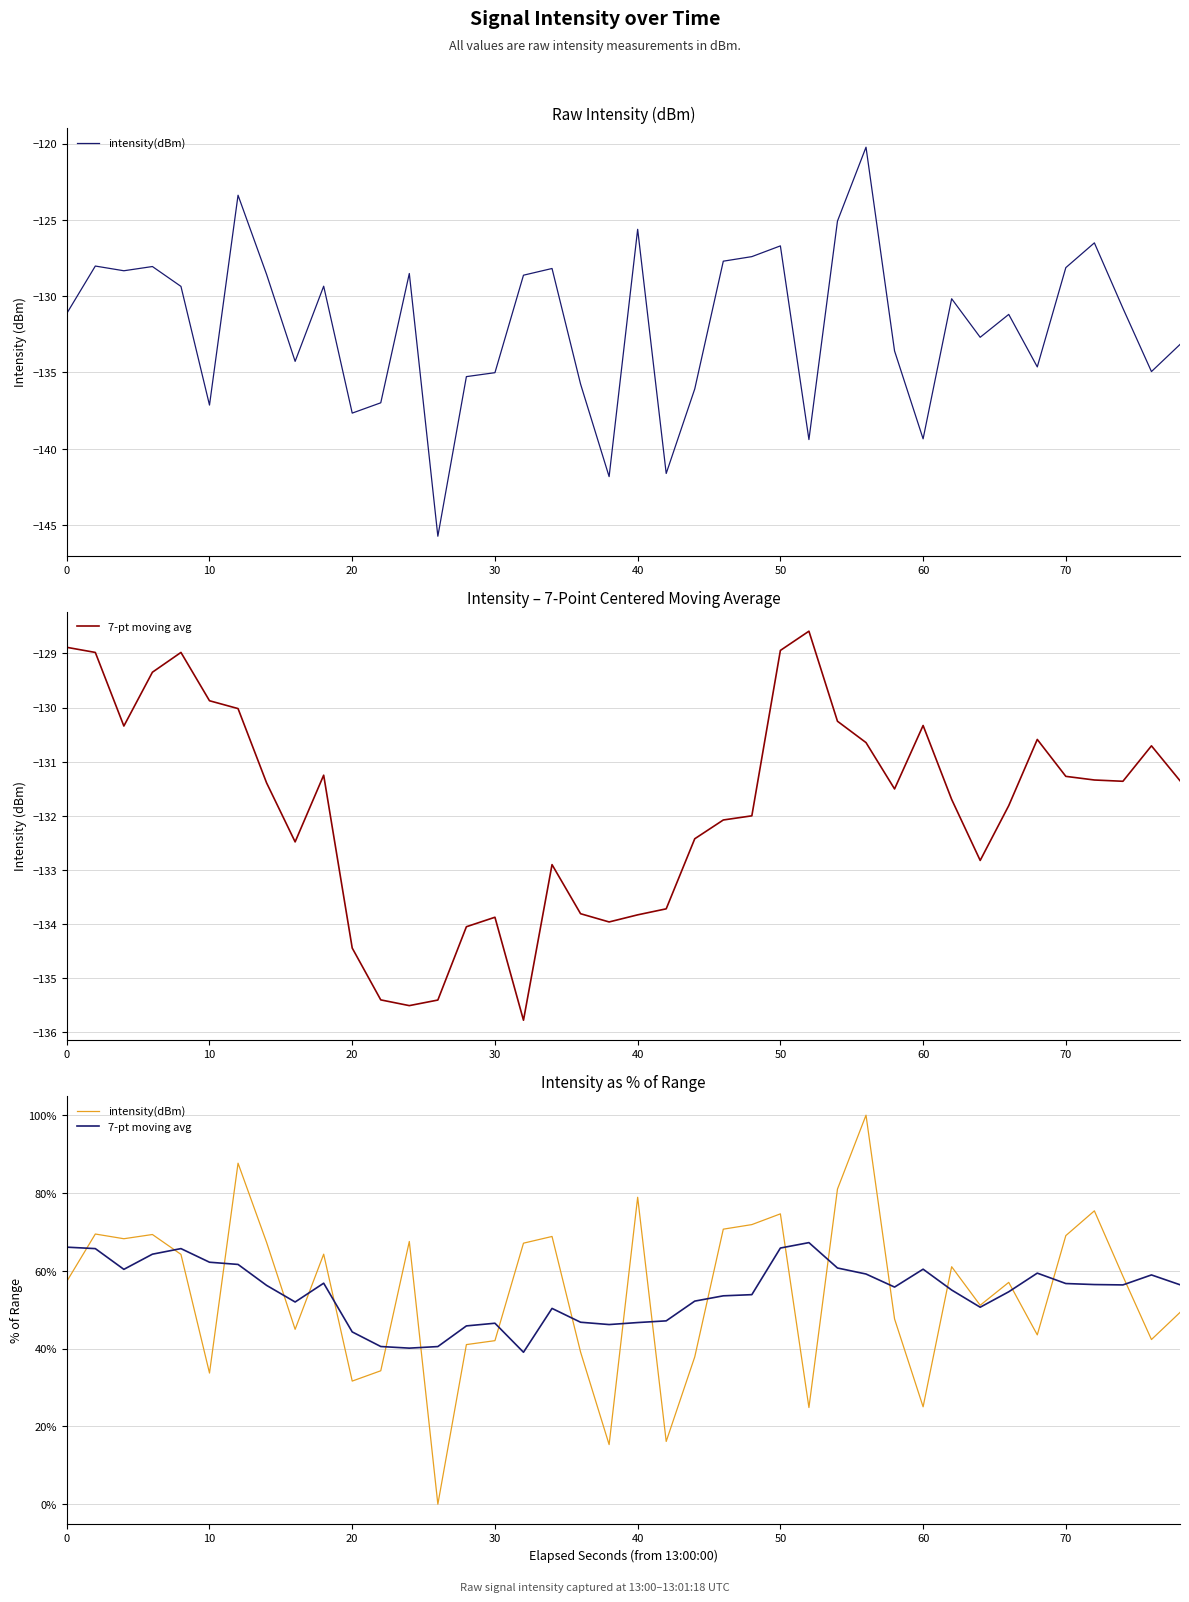

What is the sum of all 7-pt moving avg values?

2178.4